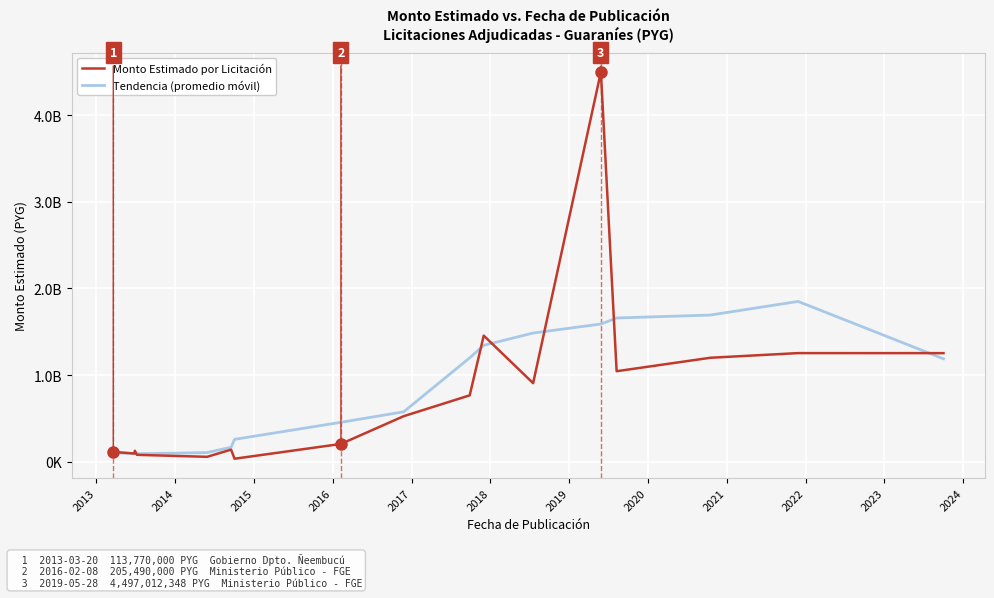

How many intersections are there between Tendencia (promedio móvil) and Monto Estimado por Licitación?

6